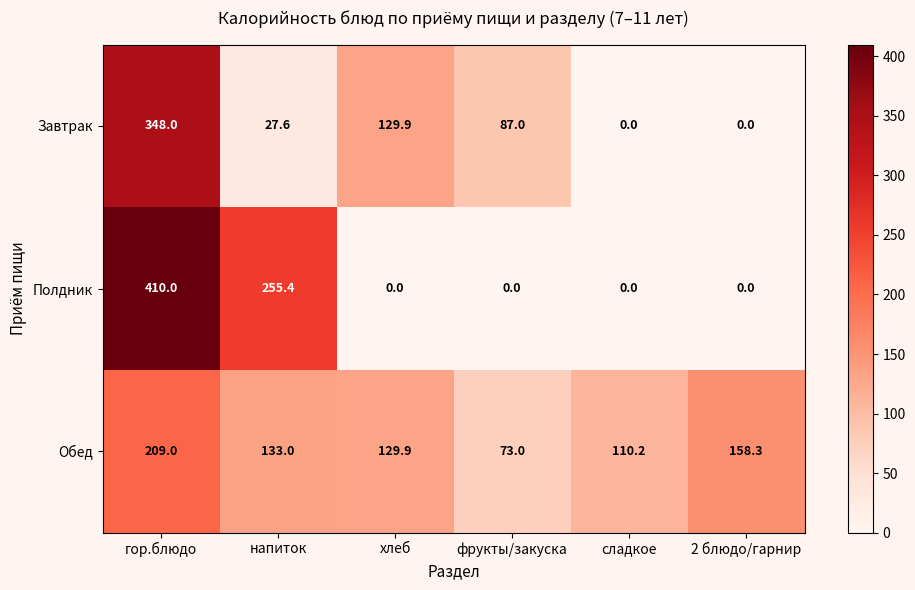

How many data points does each series have?

6